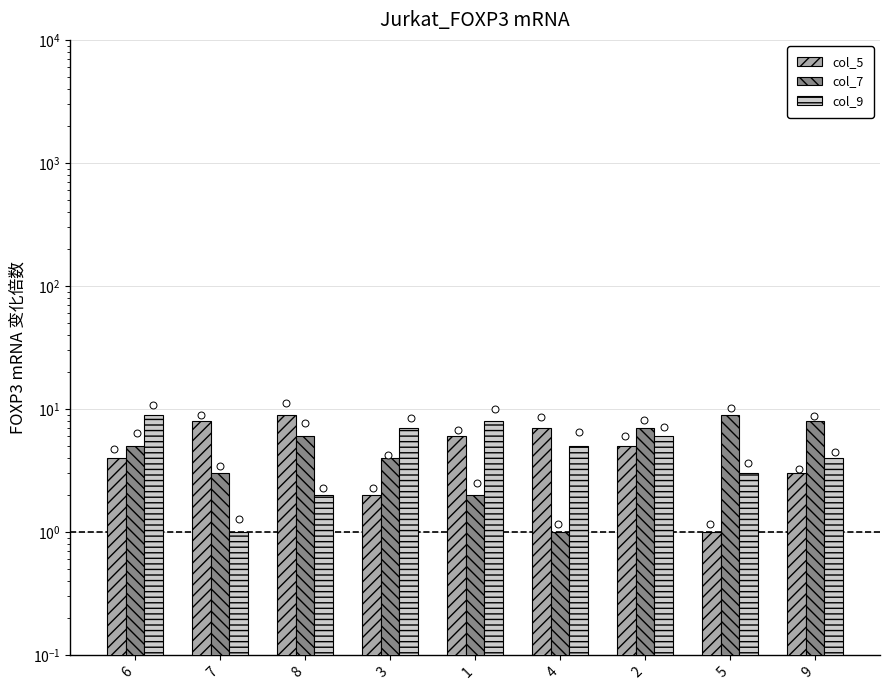

Which series has the widest spread of Y values?

col_5